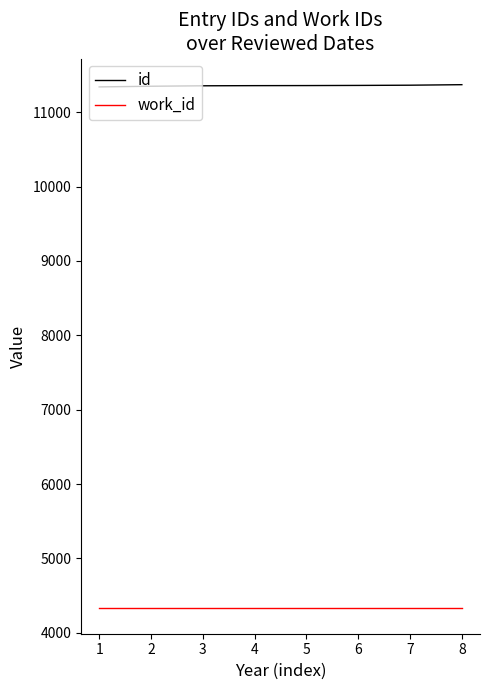

Rank the series by their maximum value, from lowest to highest.

work_id, id